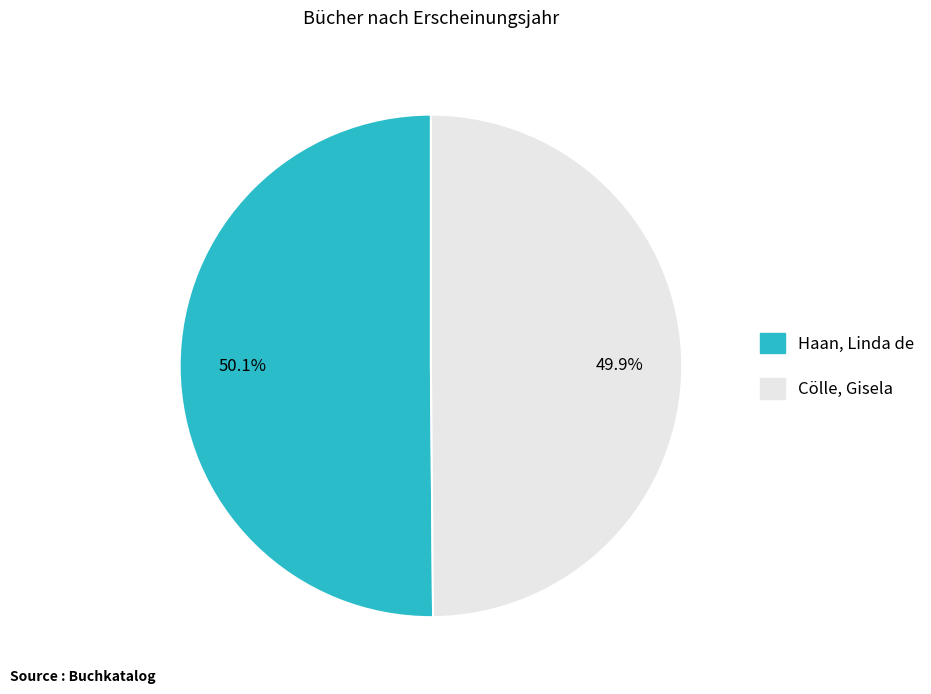

Is there any slice that represents more than half of the pie?

Yes